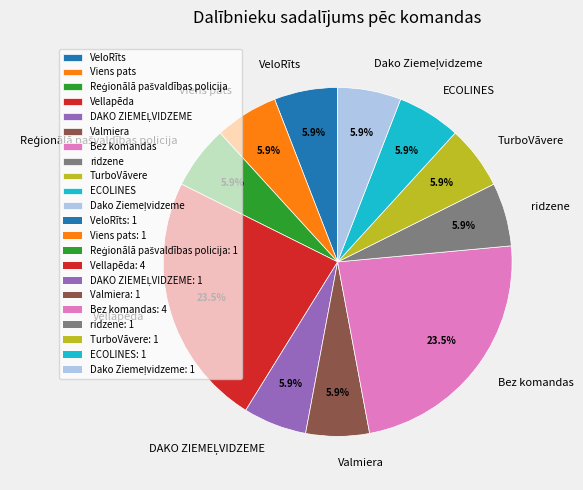

Which has a higher value, VeloRīts or Vellapēda?

Vellapēda